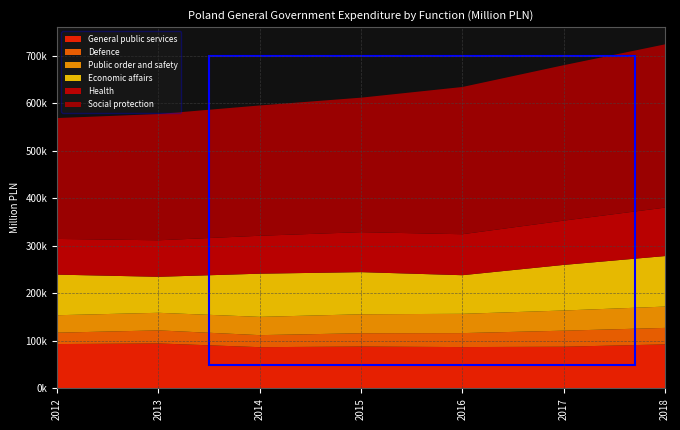

Reading right to left, list all the values displayed in this chart.

General public services: 92579.6	87703.0	86913.0	88085.2	86715.9	94577.0	93261.0
Defence: 34663.4	33715.8	29382.9	27932.7	25305.1	27459.0	23948.0
Public order and safety: 44823.9	42426.2	40585.3	39884.1	38444.5	36995.0	36699.0
Economic affairs: 106270.3	95874.6	81179.4	88606.7	90801.3	75673.9	85367.8
Health: 101884.7	93165.0	86196.1	84080.9	79777.5	76807.0	75101.0
Social protection: 343380.9	326874.8	309662.6	282885.6	274041.6	265525.0	254203.0